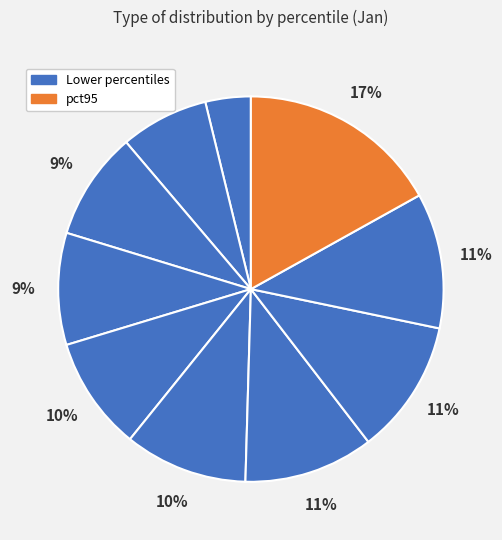

How many segments does this pie chart have?

10